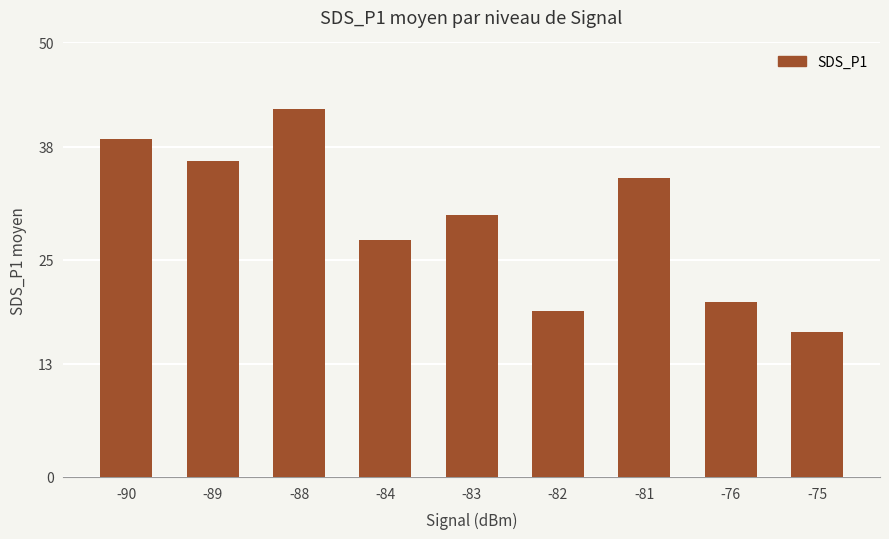

What is the average value?

29.5